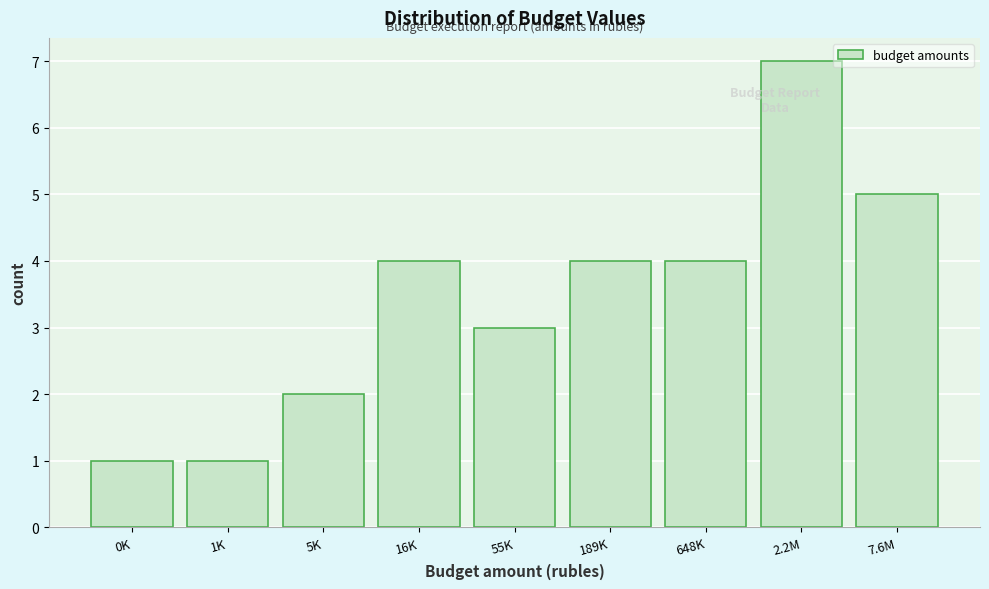

Reading left to right, extract all data points from this chart.

0K=1	1K=1	5K=2	16K=4	55K=3	189K=4	648K=4	2.2M=7	7.6M=5